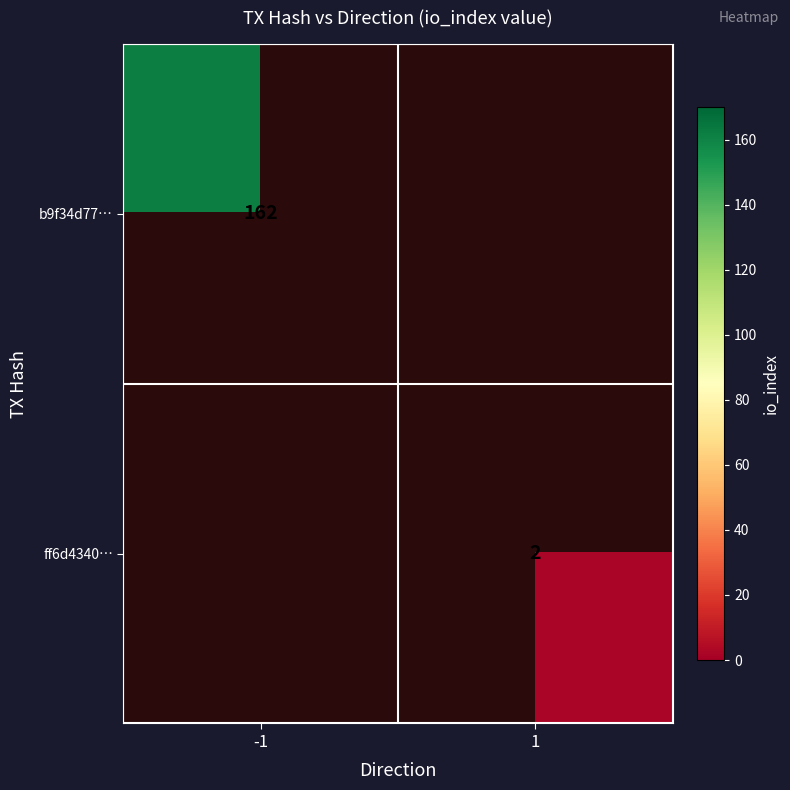

How many series are shown in this chart?

2